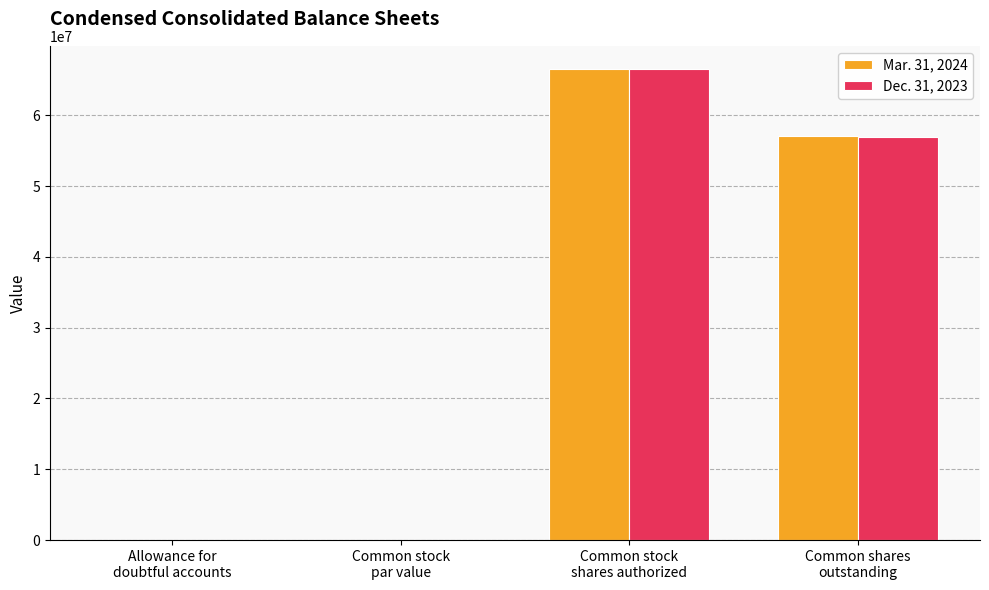

True or false: Dec. 31, 2023 has a value of 108450218.1 at Common stock
shares authorized.

False